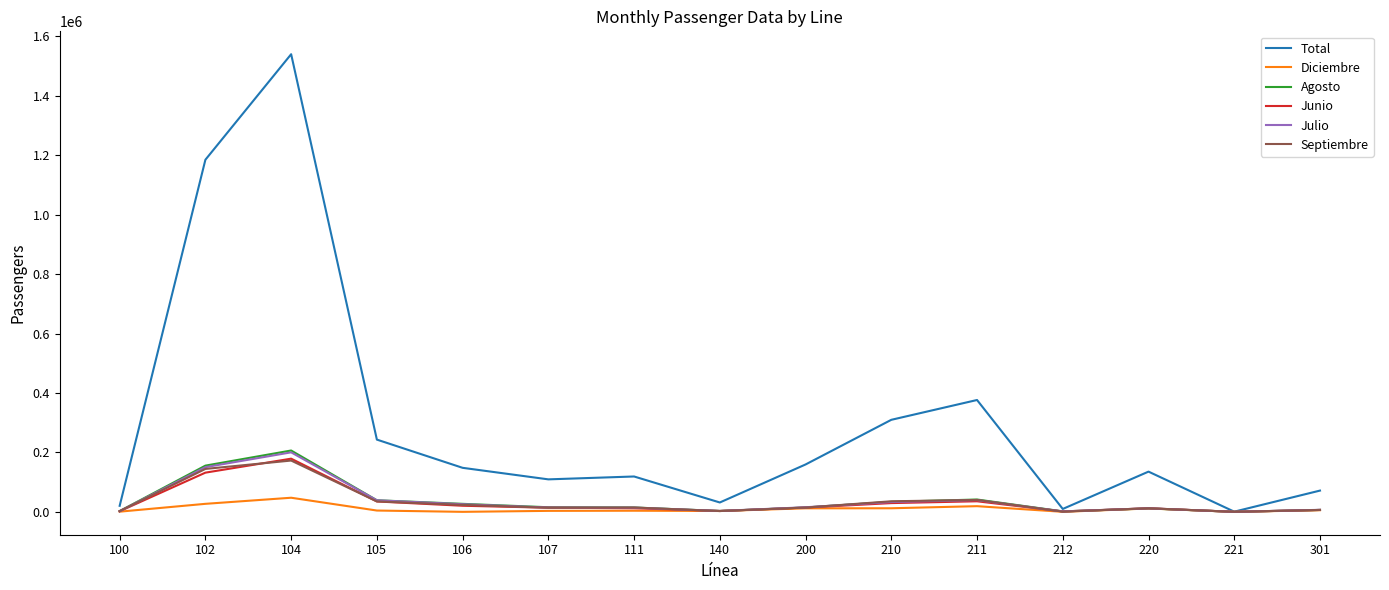

What is the sum of all Total values?

4458283